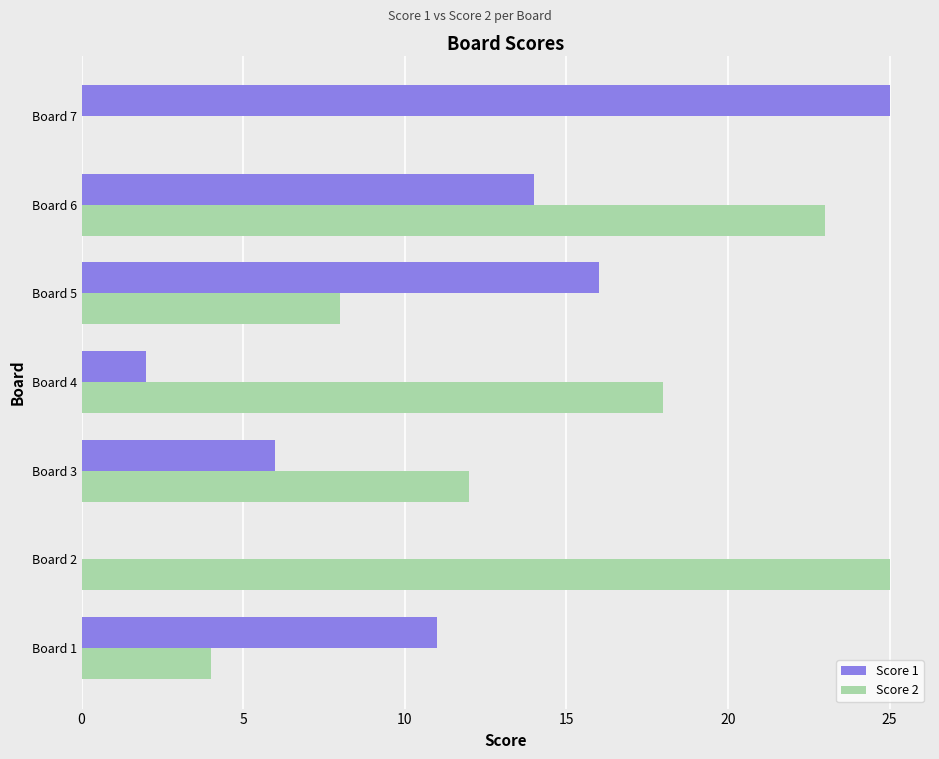

Which series changed the most between Board 2 and Board 6?

Score 1